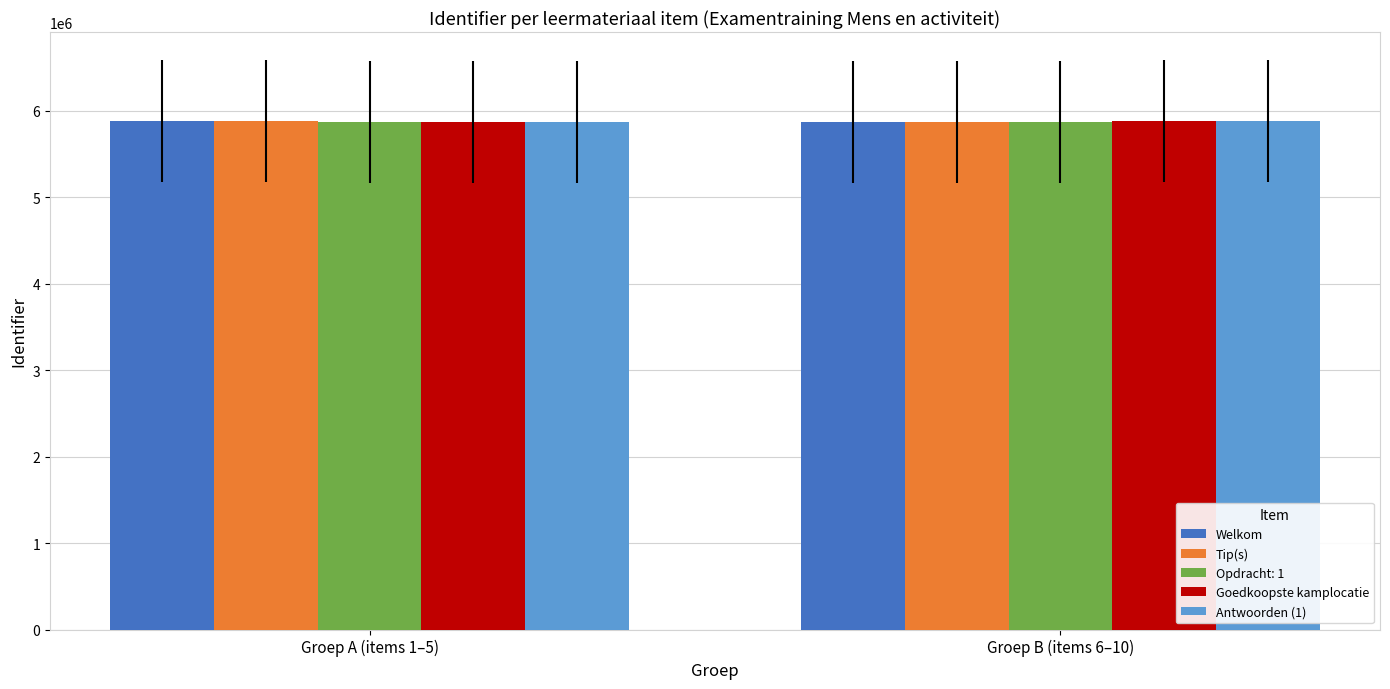

What are all the series names shown in the legend?

Welkom, Tip(s), Opdracht: 1, Goedkoopste kamplocatie, Antwoorden (1)